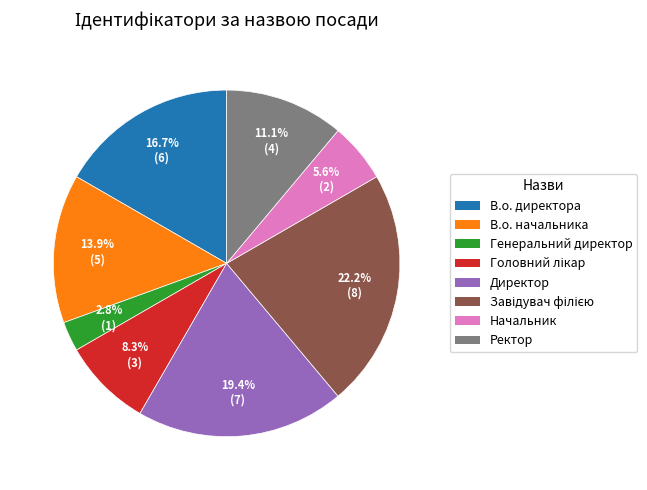

Which category has the smallest portion of the pie?

Генеральний директор